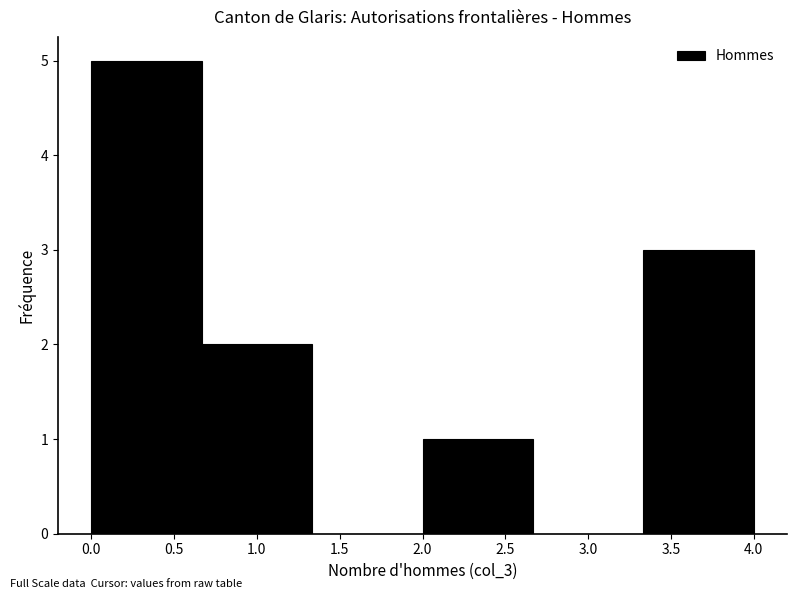

Reading left to right, transcribe this chart: for each bar, give the range it covers on the x-axis and its height. Neither the bar edges nor the heights are printed on the chart, so give them approximately, as read against the axes.

0.00 to 0.65: 5
0.65 to 1.35: 2
1.35 to 2.00: 0
2.00 to 2.65: 1
2.65 to 3.35: 0
3.35 to 4.00: 3